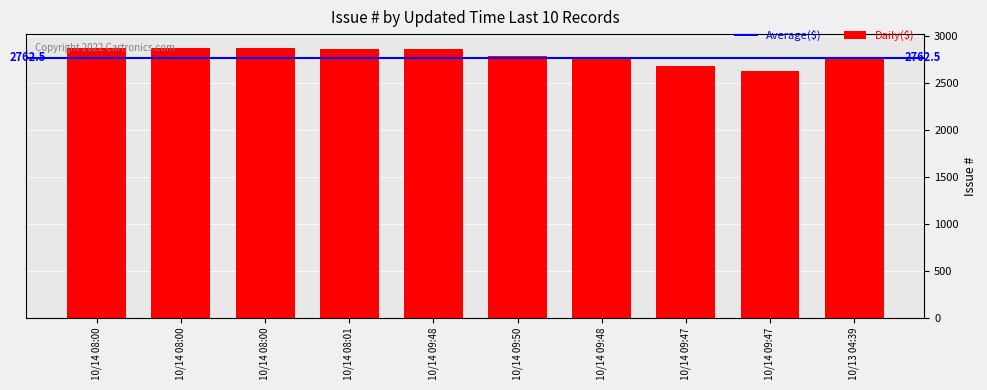

How many values are below 2856?

5